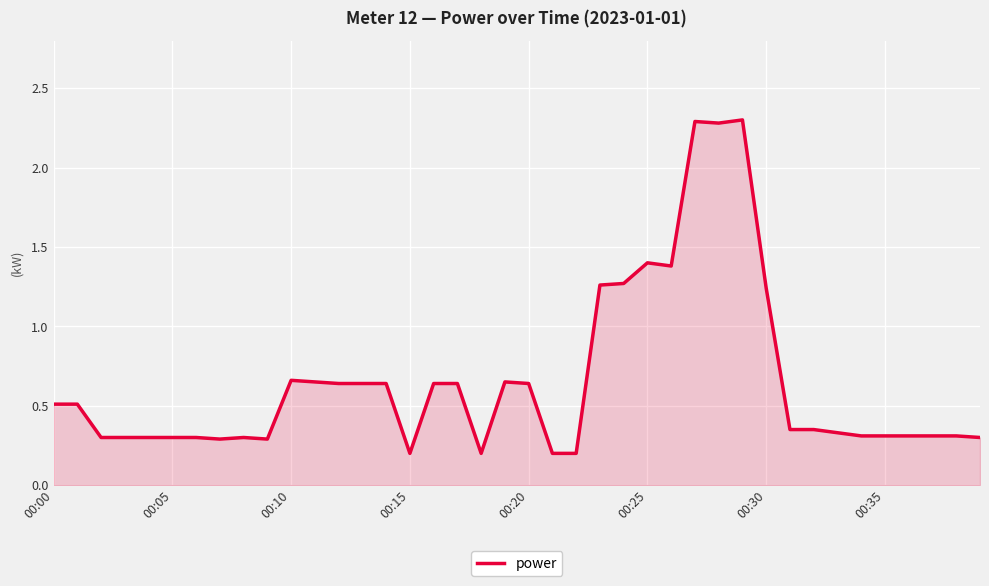

What is the difference between the maximum and minimum values?

2.1